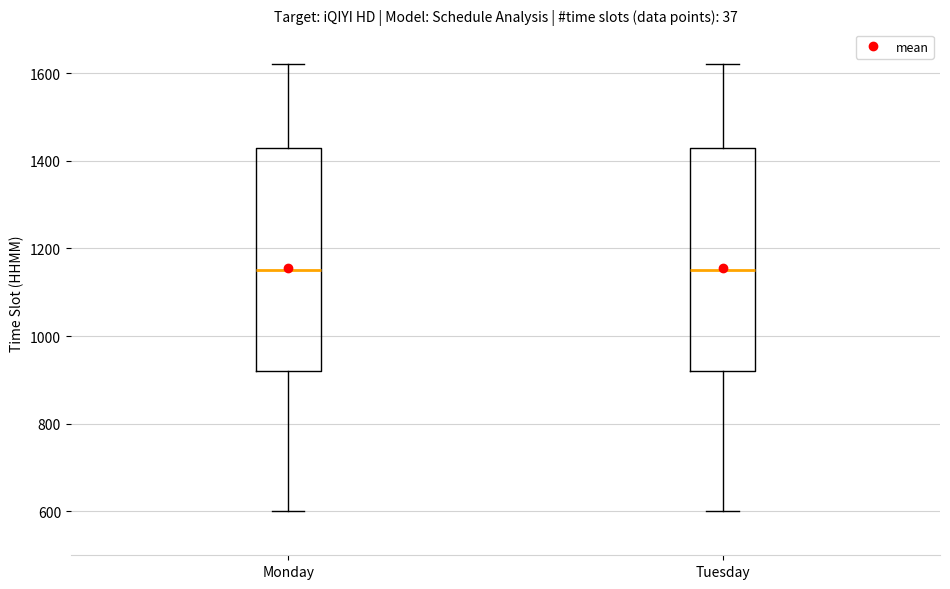

Reading left to right, read every box against the y-axis: the position of its median line, the range the box covers, and the ends of its whiskers. The values are not printed on the chart, so give them approximately, as read against the axis.

Monday: median 1160, box 920 to 1440, whiskers 600 to 1620
Tuesday: median 1160, box 920 to 1440, whiskers 600 to 1620